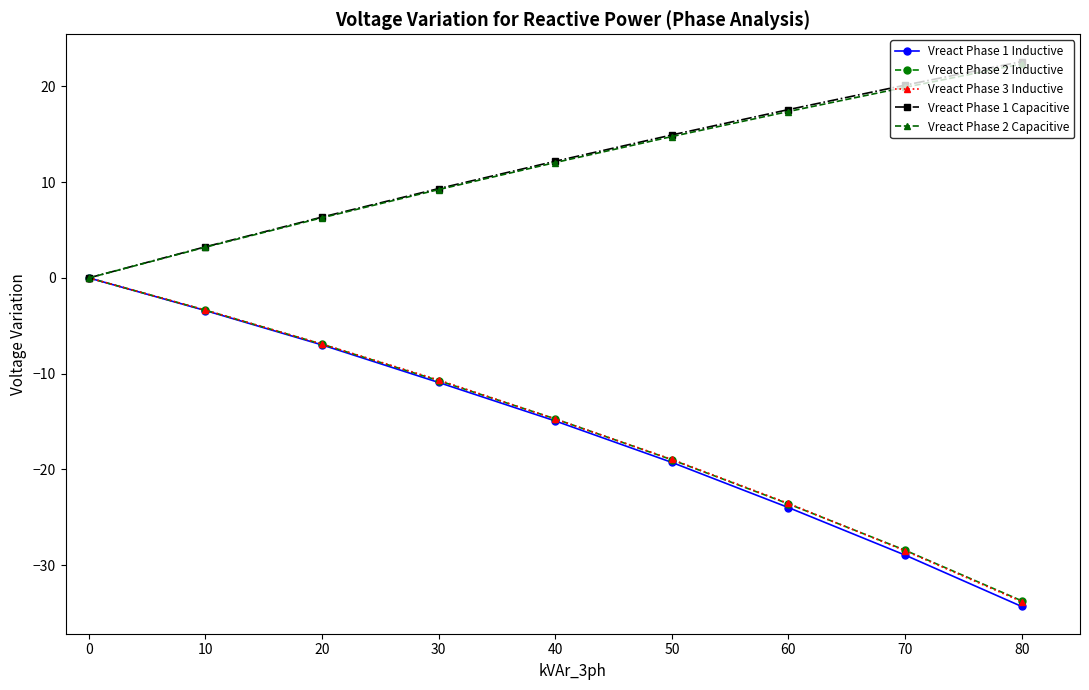

How many data points in Vreact Phase 2 Inductive are less than -14?

5